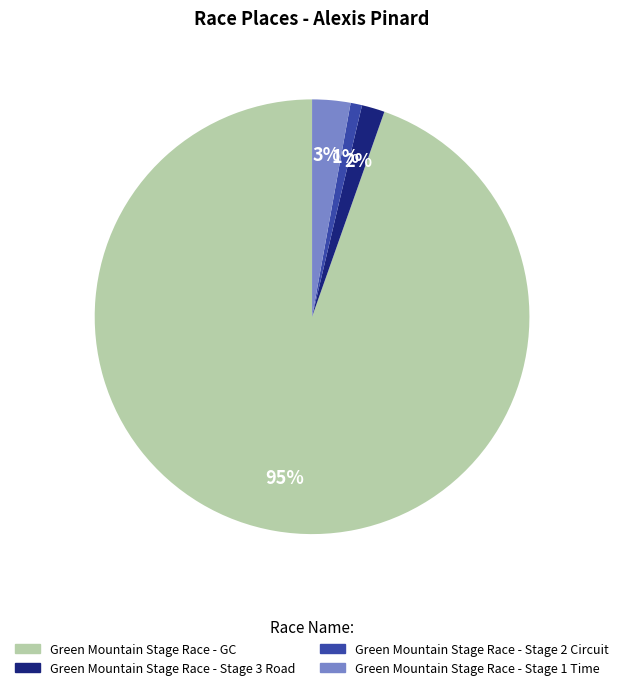

Which slice is the largest?

Green Mountain Stage Race - GC